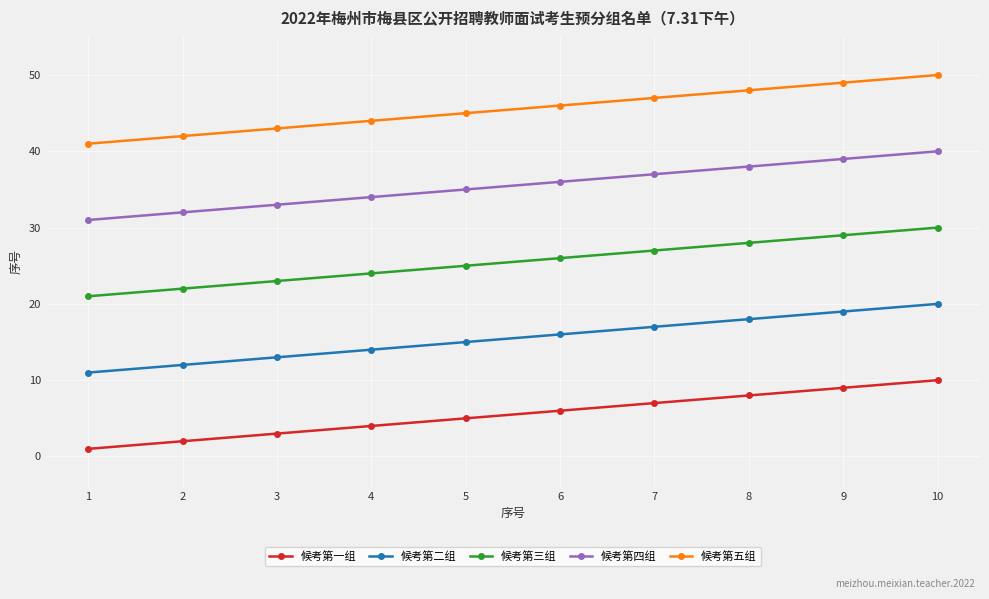

What is the value of the 候考第二组 point at the 2nd from the left?

12